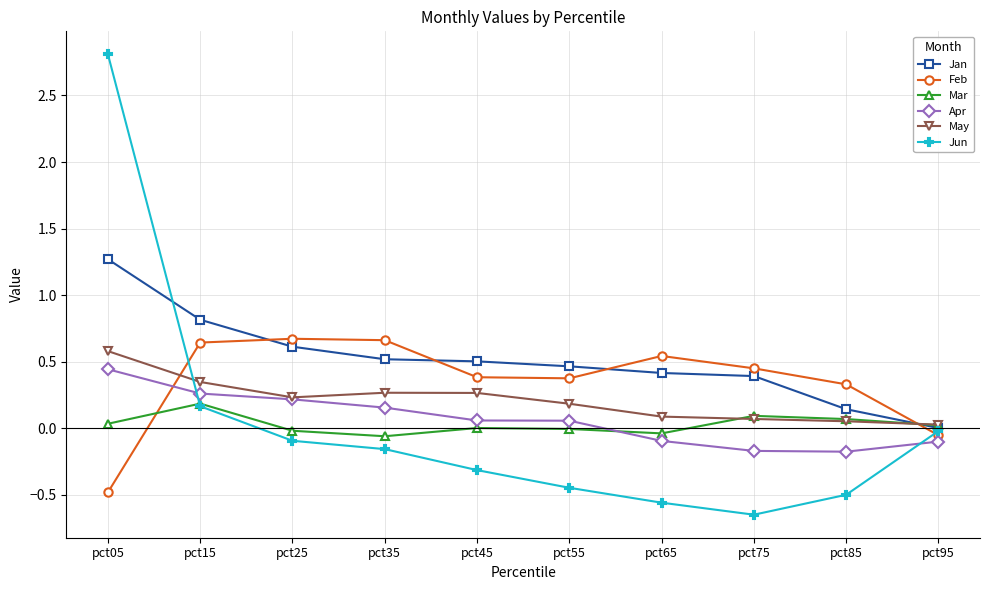

Count the number of data series in this chart.

6